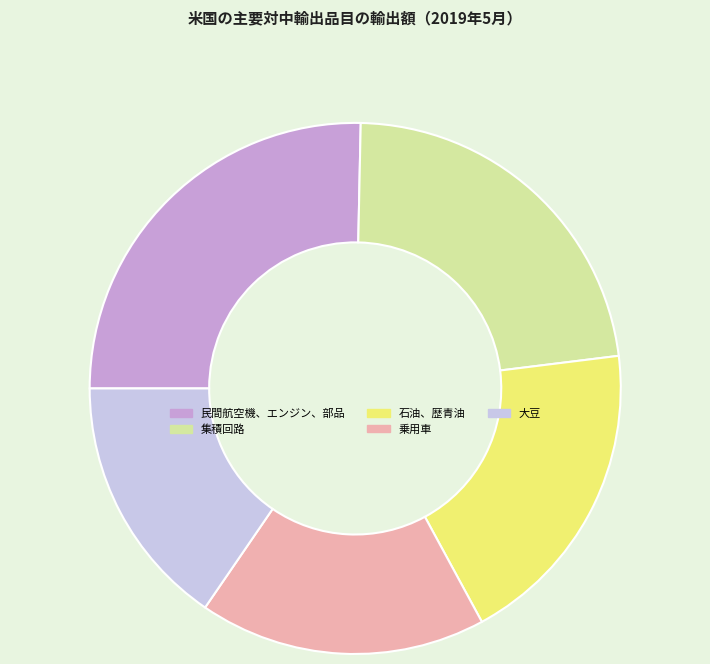

Combined, do 石油、歴青油 and 大豆 account for over 50%?

No